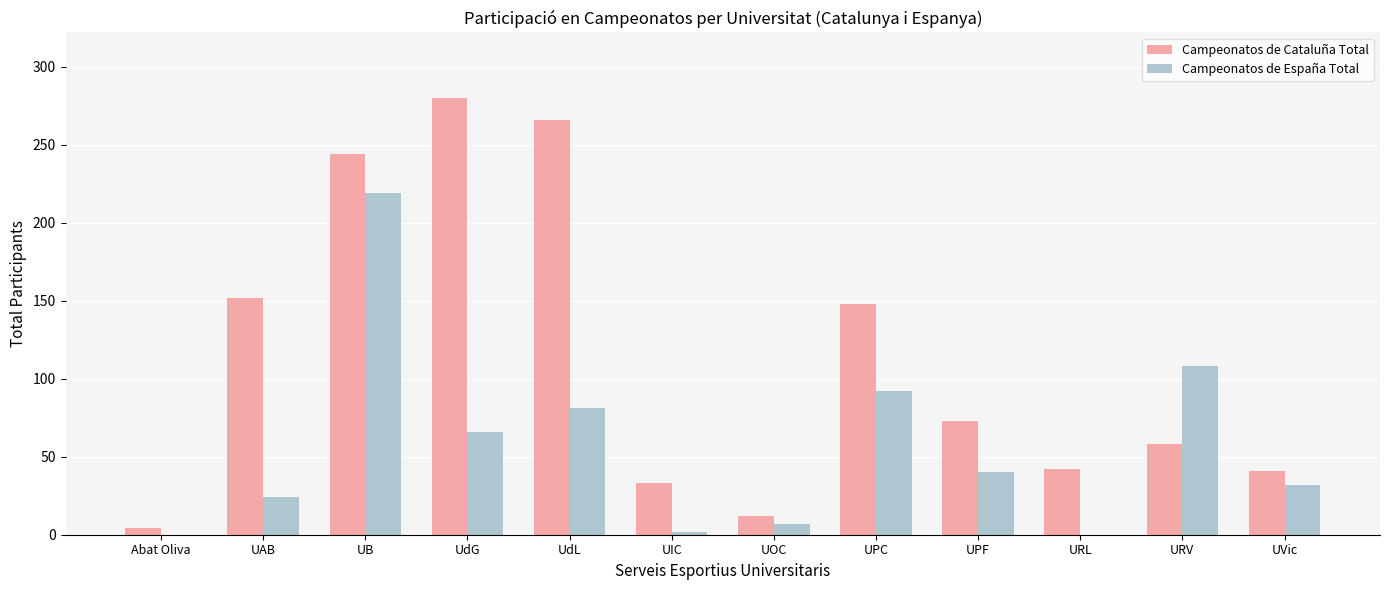

Which series has the widest spread of values?

Campeonatos de Cataluña Total